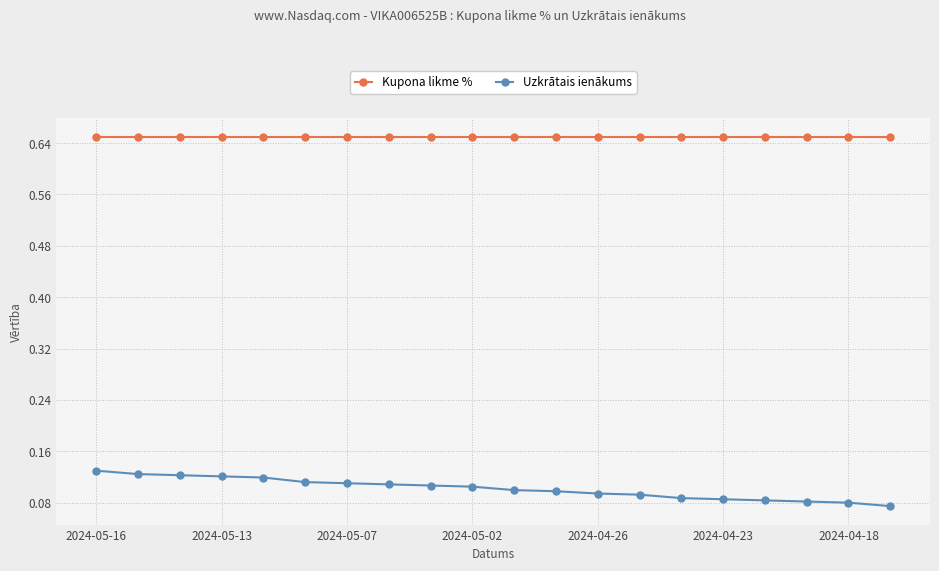

Which series has the largest total across all categories?

Kupona likme %